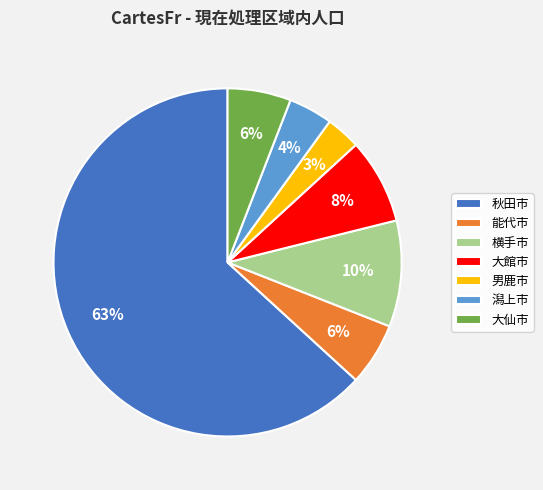

How many slices are in this pie chart?

7